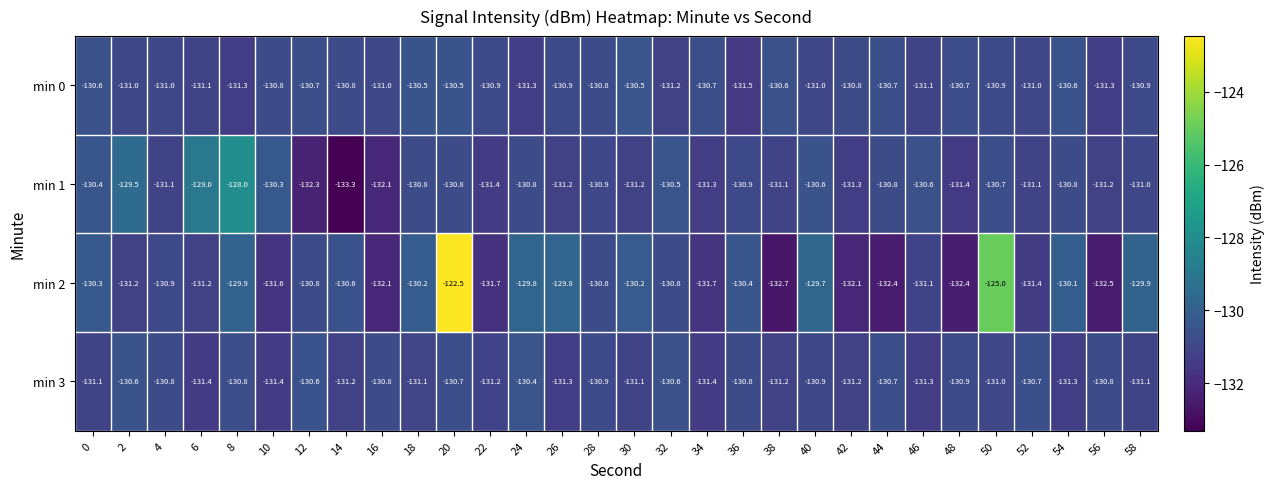

Rank the series by their maximum value, from highest to lowest.

min 2, min 1, min 3, min 0